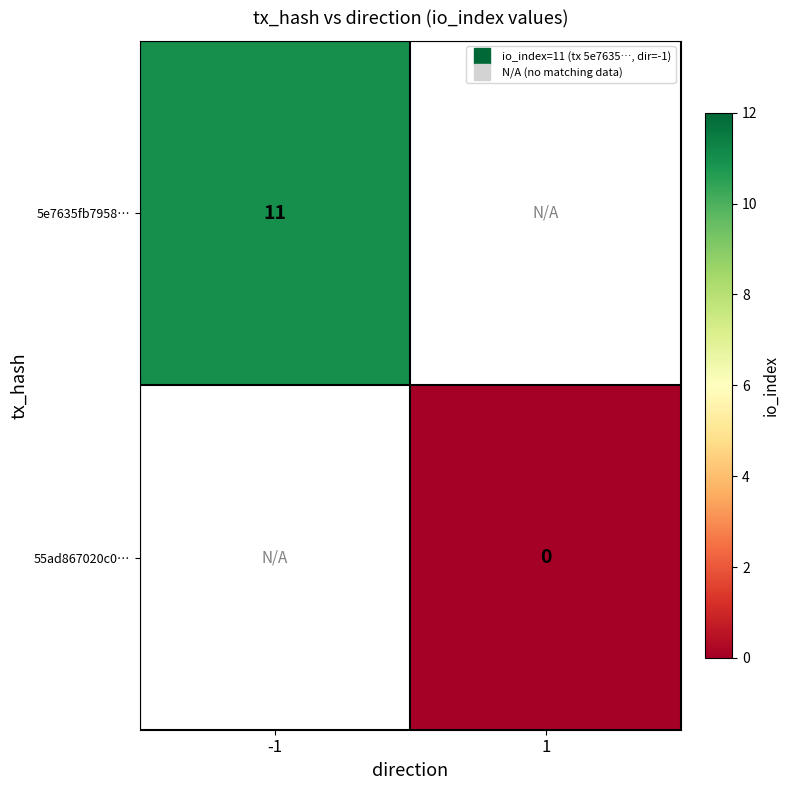

Which series has the widest spread of values?

5e7635fb7958…